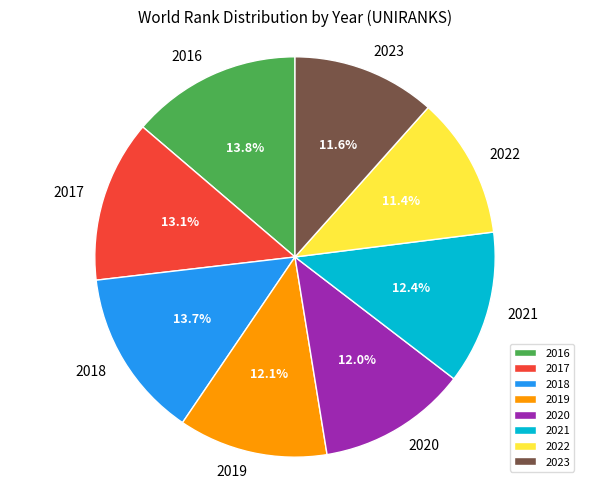

What percentage is NOT represented by 2019?

87.9%